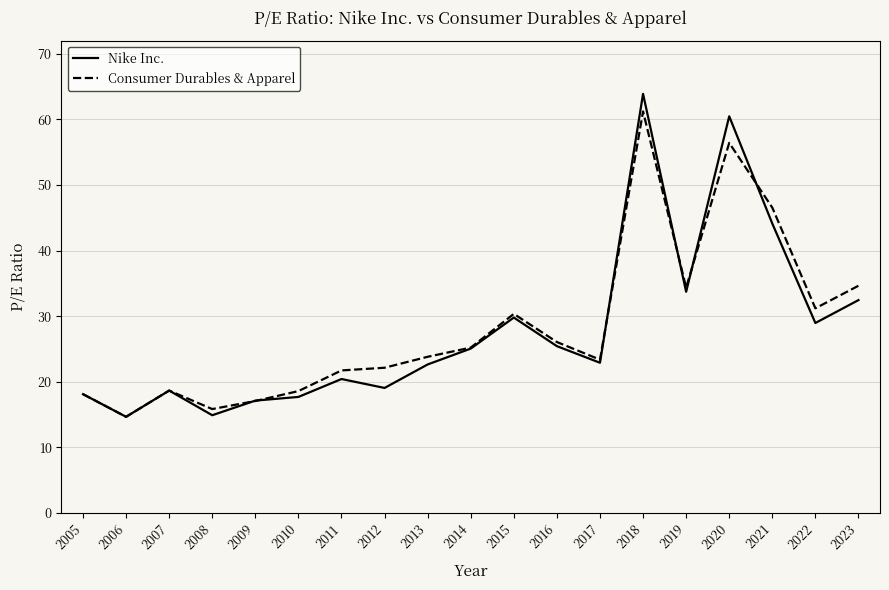

What value does the Nike Inc. series have at 2023?

32.5